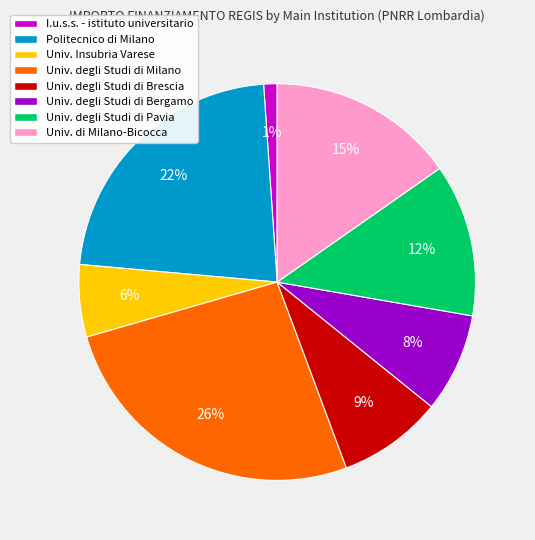

Between Univ. Insubria Varese and Univ. degli Studi di Bergamo, which is larger?

Univ. degli Studi di Bergamo